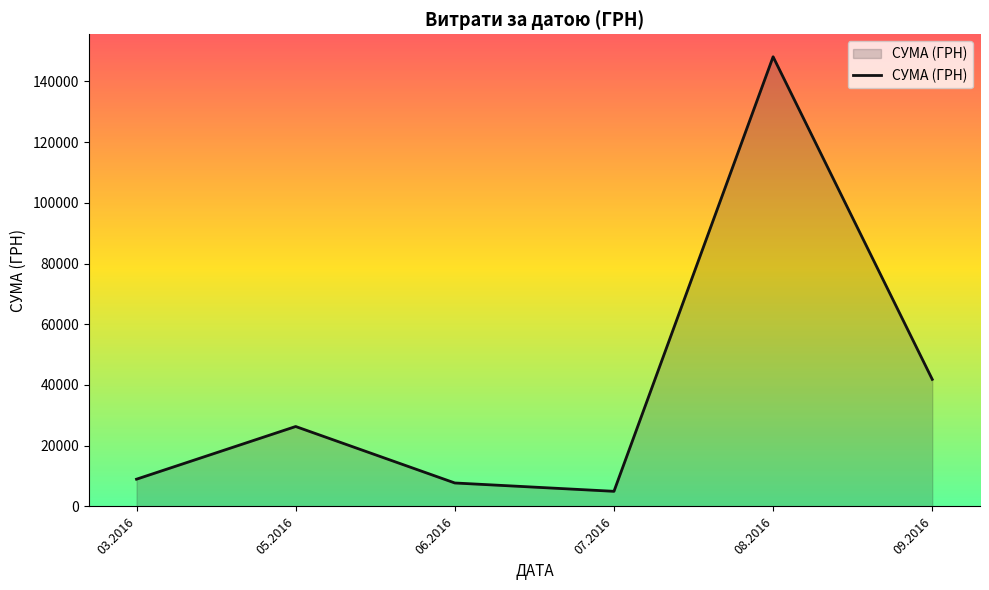

What is the greatest value displayed?

148093.5